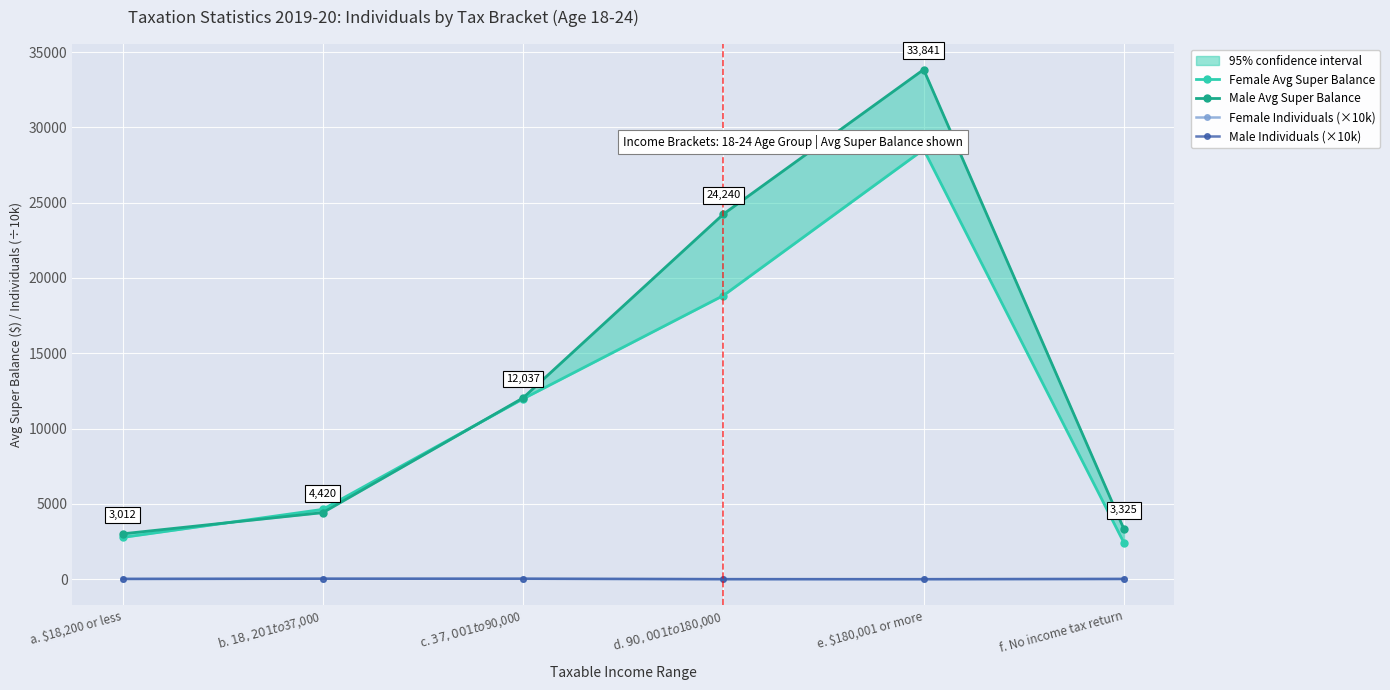

What is the sum of the Male Avg Super Balance values at a. $18,200 or less and e. $180,001 or more?

36853.0